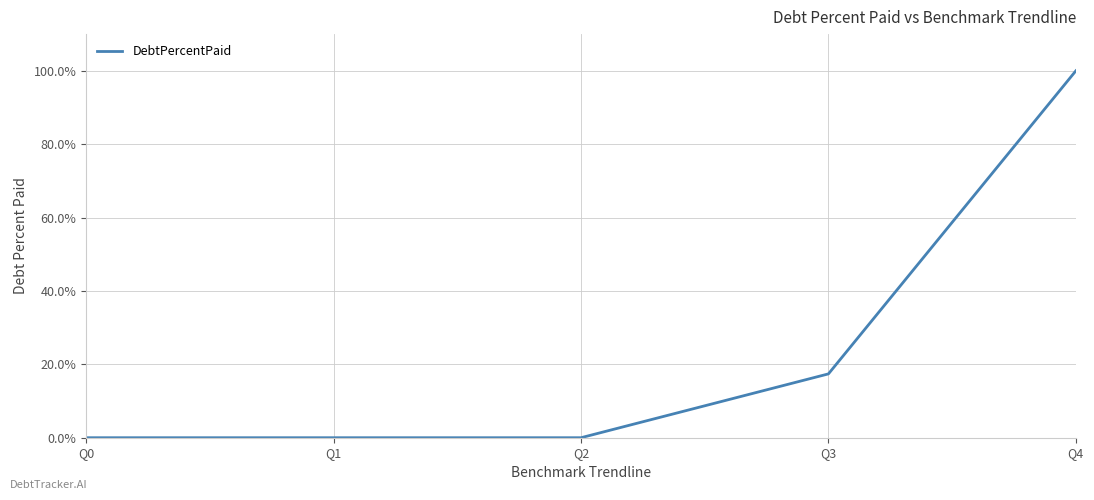

Which has a higher value, Q2 or Q4?

Q4